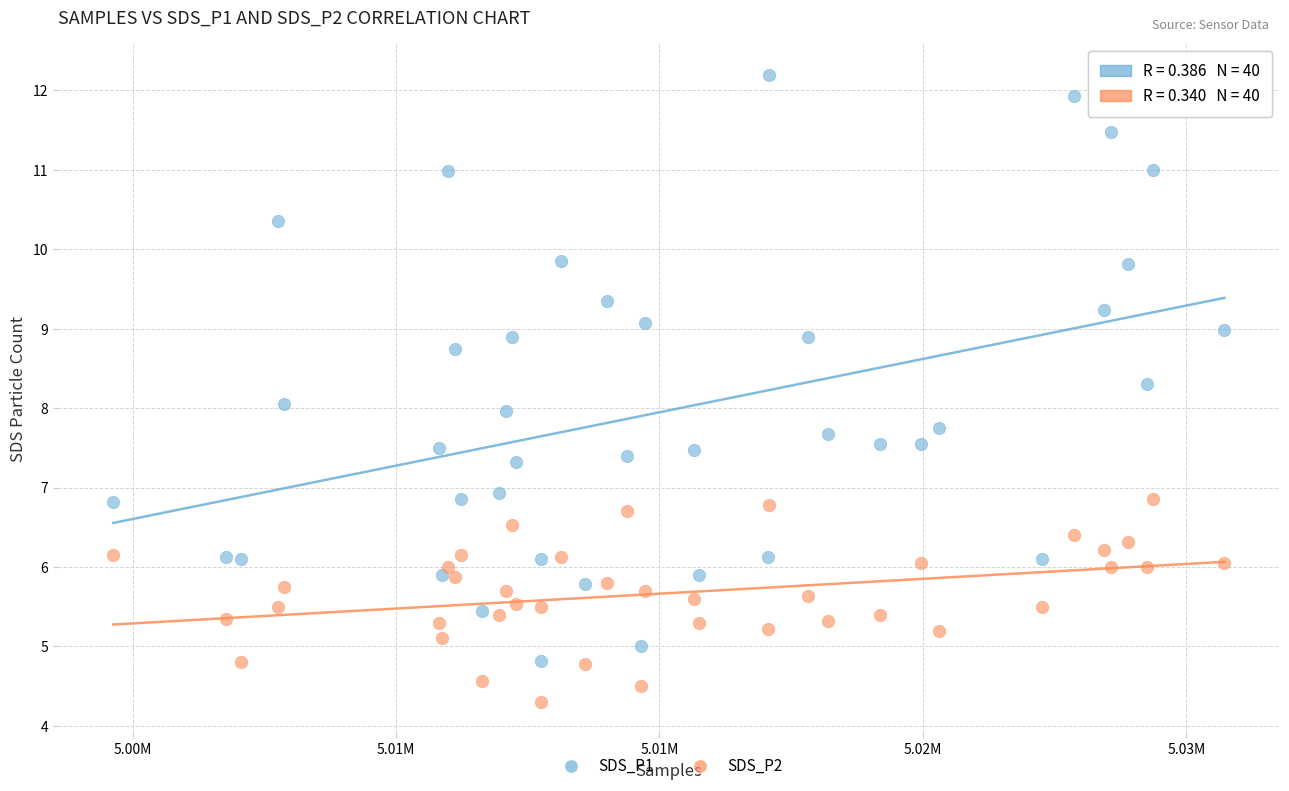

Which series has the largest Y range (max minus min)?

SDS_P1